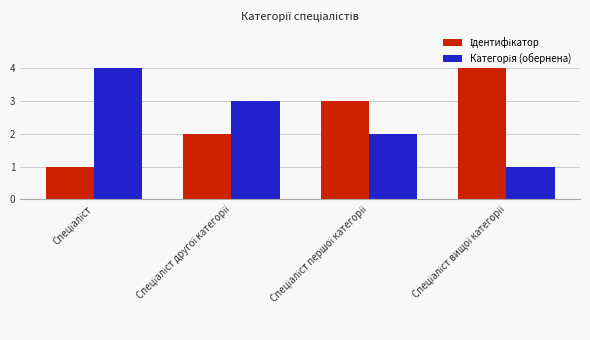

What is the average value of the Категорія (обернена) series?

2